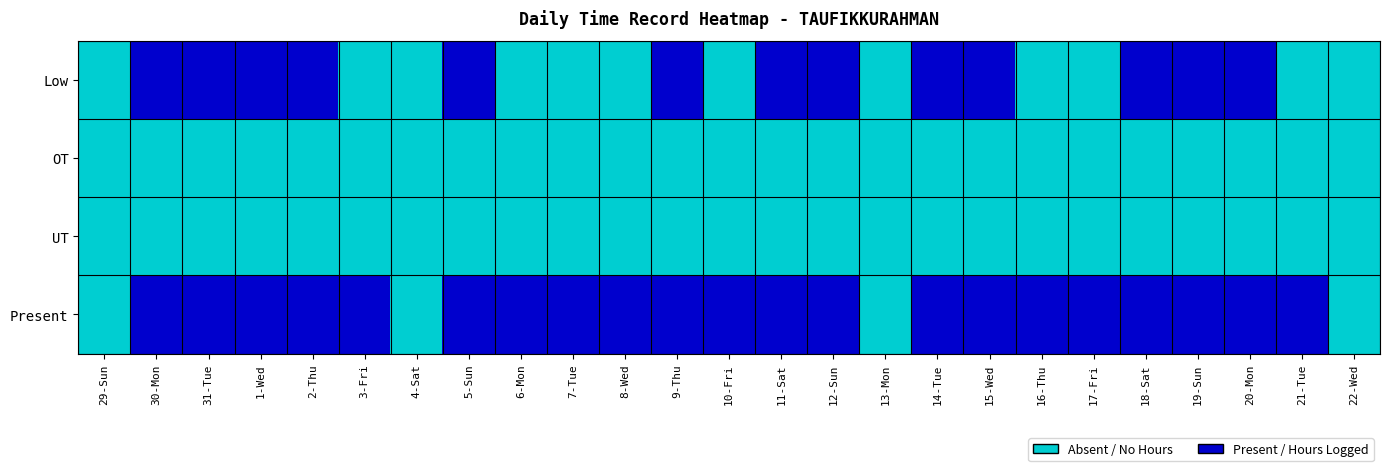

Which category has the highest value across all series?

30-Mon